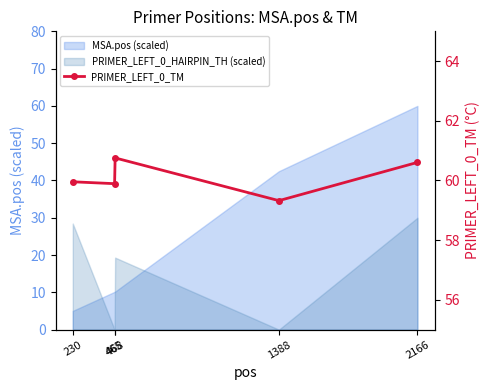

What is the ratio of the value at 465 to the value at 1388?

1.0